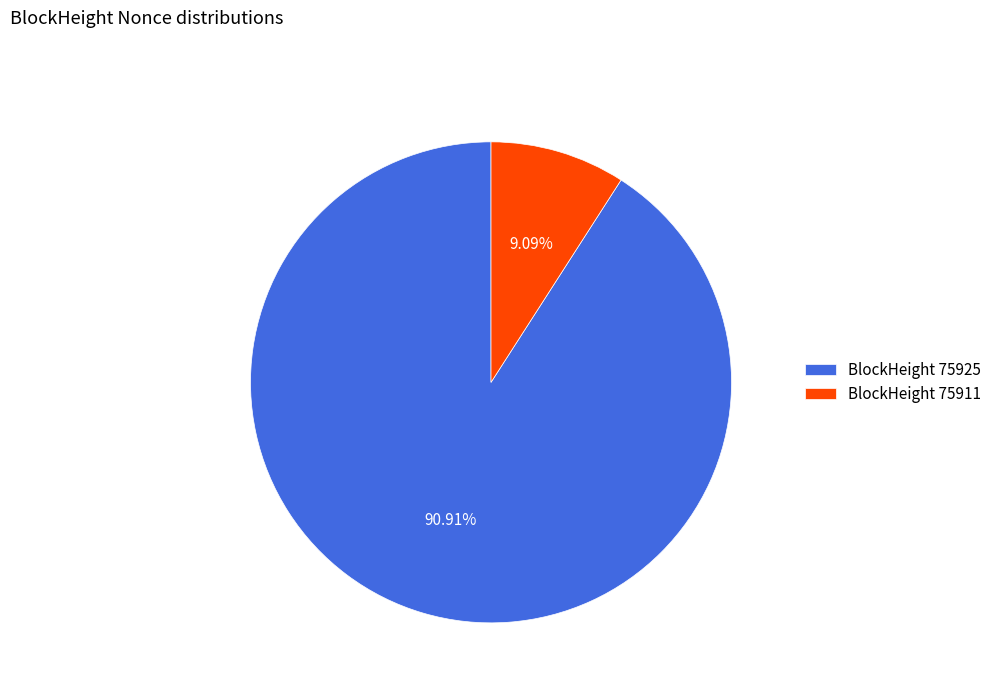

Combined, do BlockHeight 75911 and BlockHeight 75925 account for over 50%?

Yes